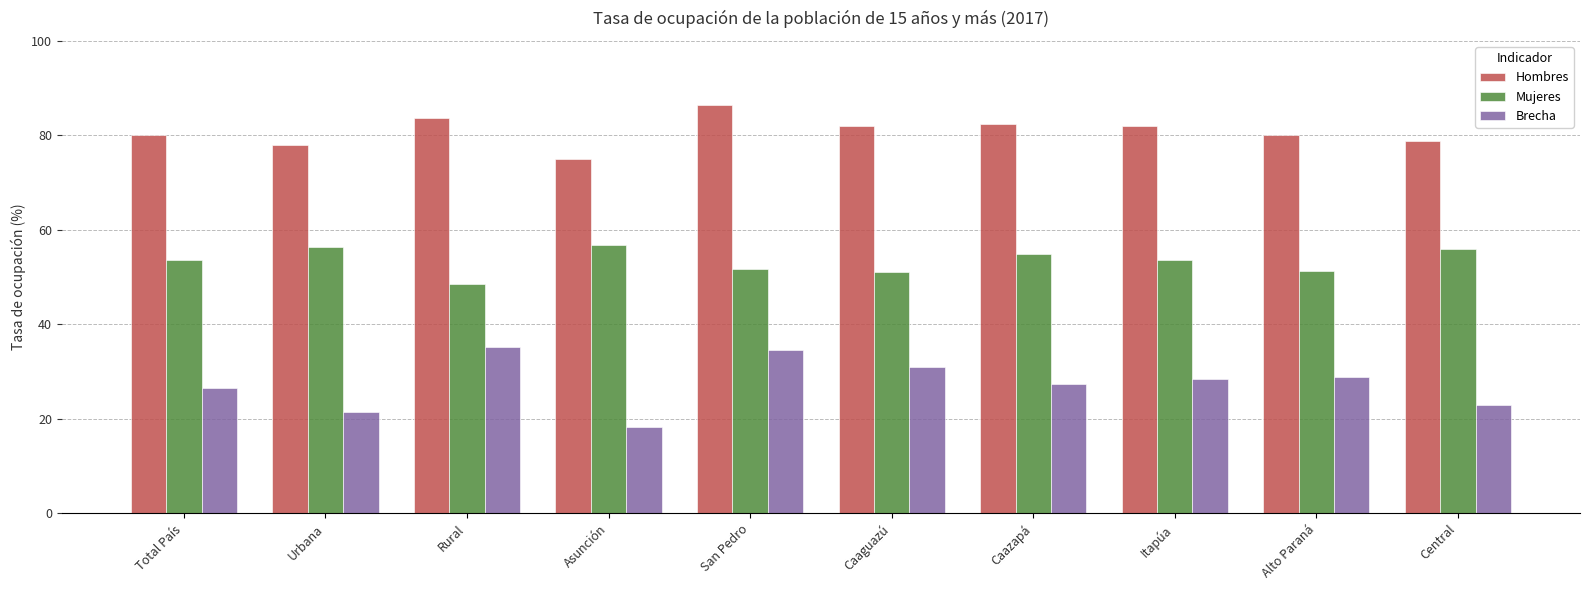

At Rural, list the series in order from largest to smallest.

Hombres, Mujeres, Brecha